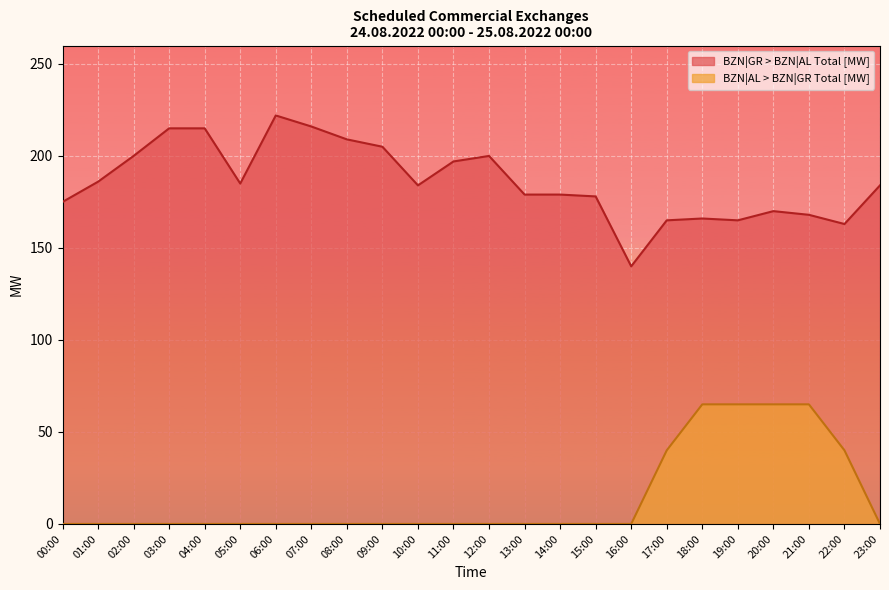

How many values in the BZN|AL > BZN|GR Total [MW] series exceed 0?

6